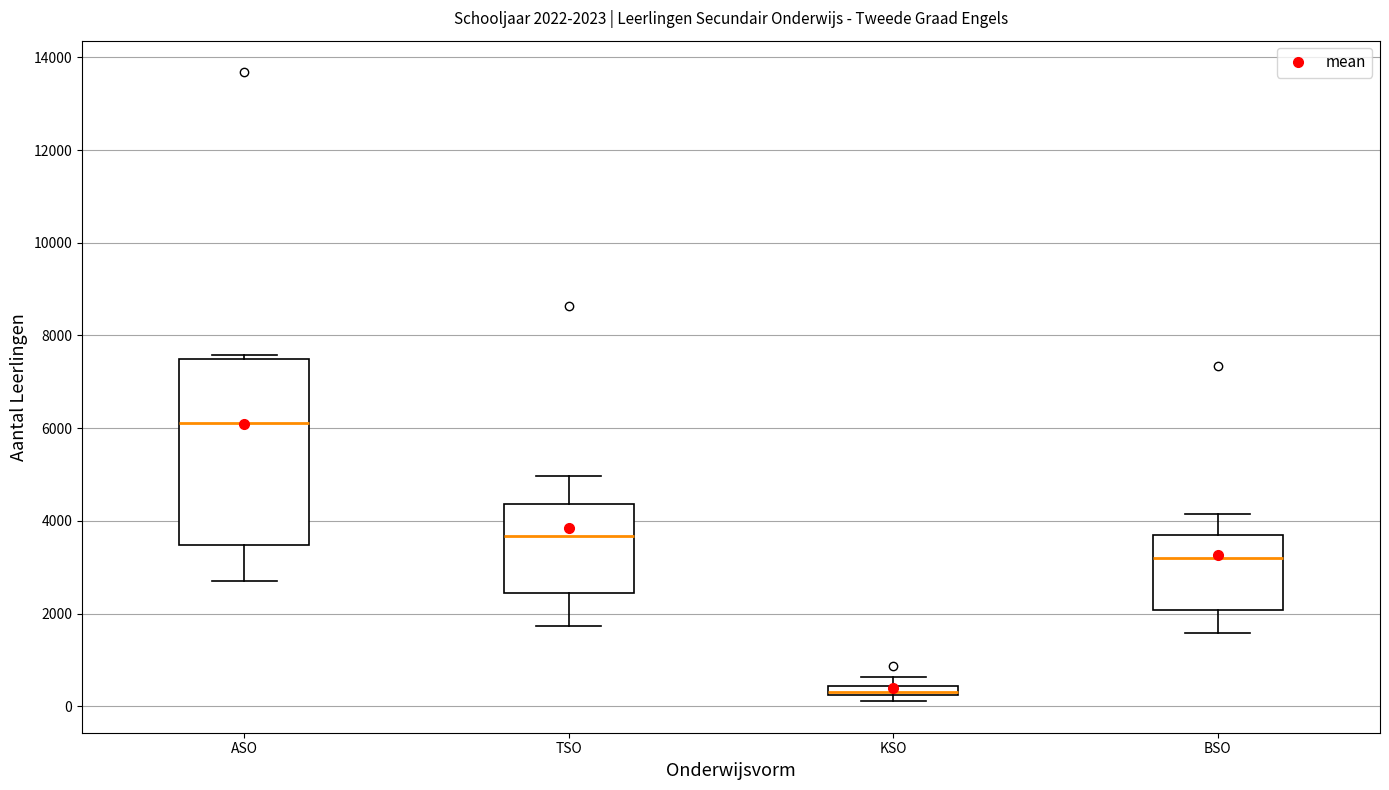

Which box's median line is the lowest?

KSO